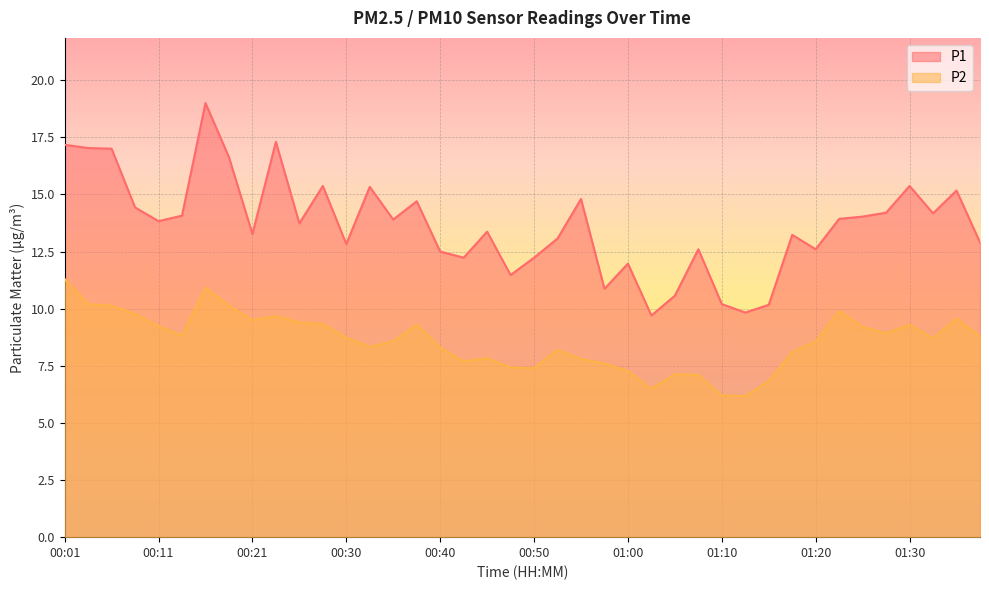

Which label corresponds to the smallest value in the chart?

01:13